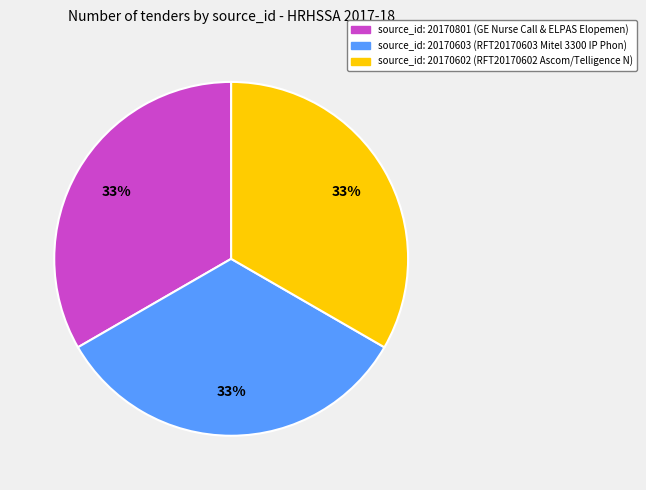

To the nearest percent, what is the average slice percentage?

33%